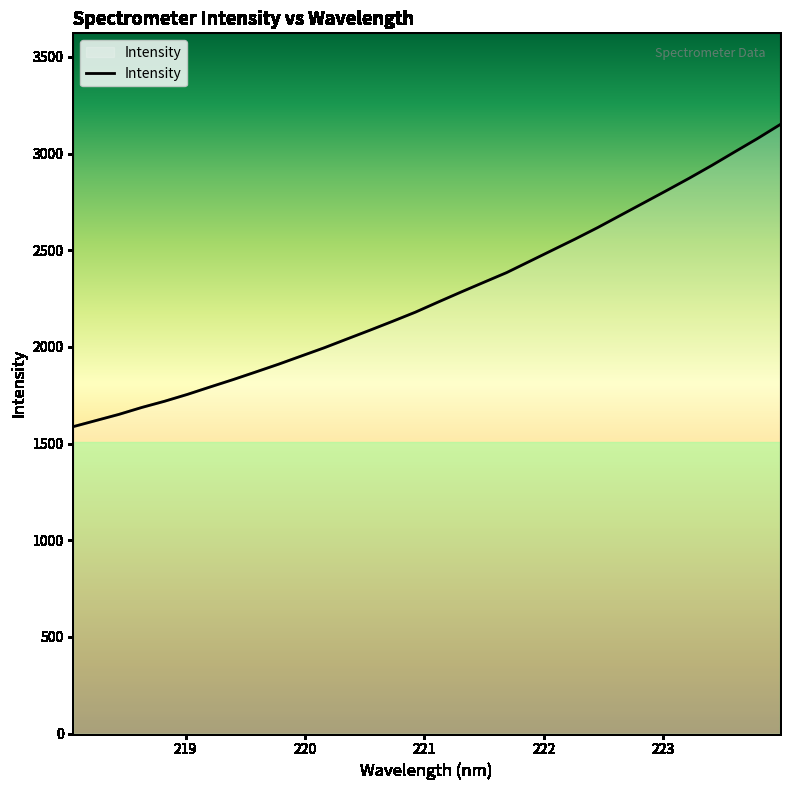

What is the difference between the maximum and second lowest values?

1530.5